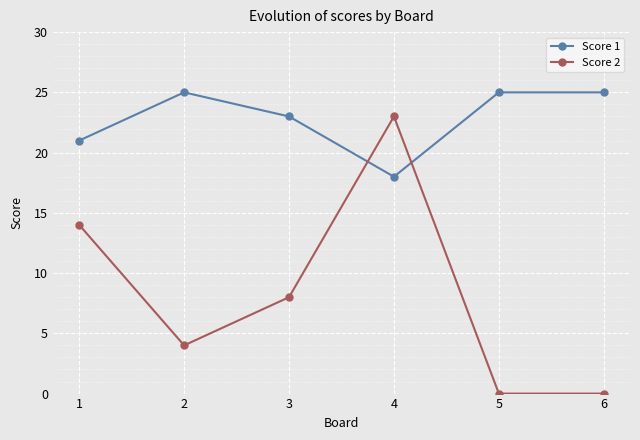

What is the difference between the second highest and minimum values in the Score 1 series?

7